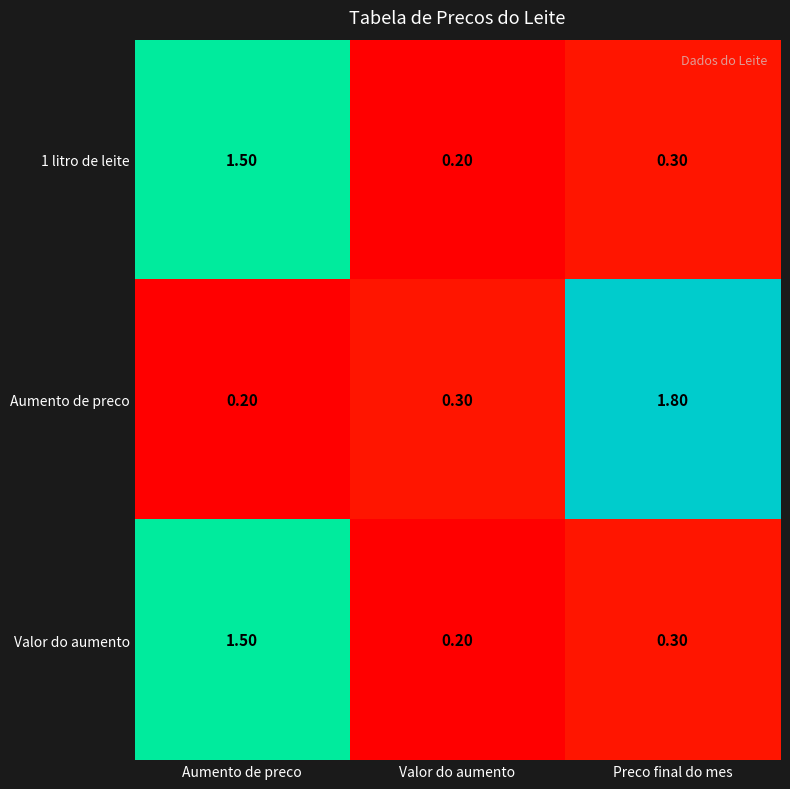

What is the total value across all series at Aumento de preco?

3.2